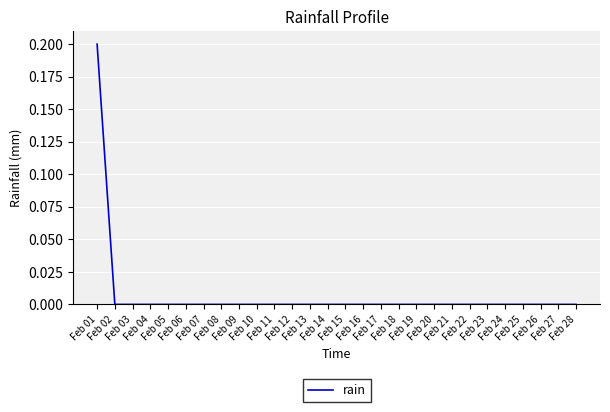

Reading left to right, what are all the values shown in this chart?

0.2	0.0	0.0	0.0	0.0	0.0	0.0	0.0	0.0	0.0	0.0	0.0	0.0	0.0	0.0	0.0	0.0	0.0	0.0	0.0	0.0	0.0	0.0	0.0	0.0	0.0	0.0	0.0